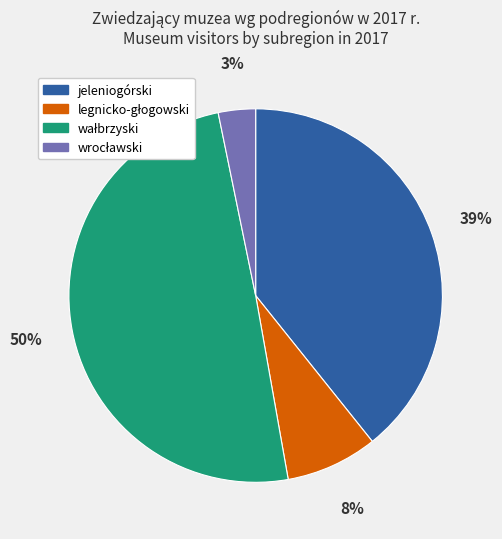

To the nearest percent, what percentage of the pie is jeleniogórski?

39%